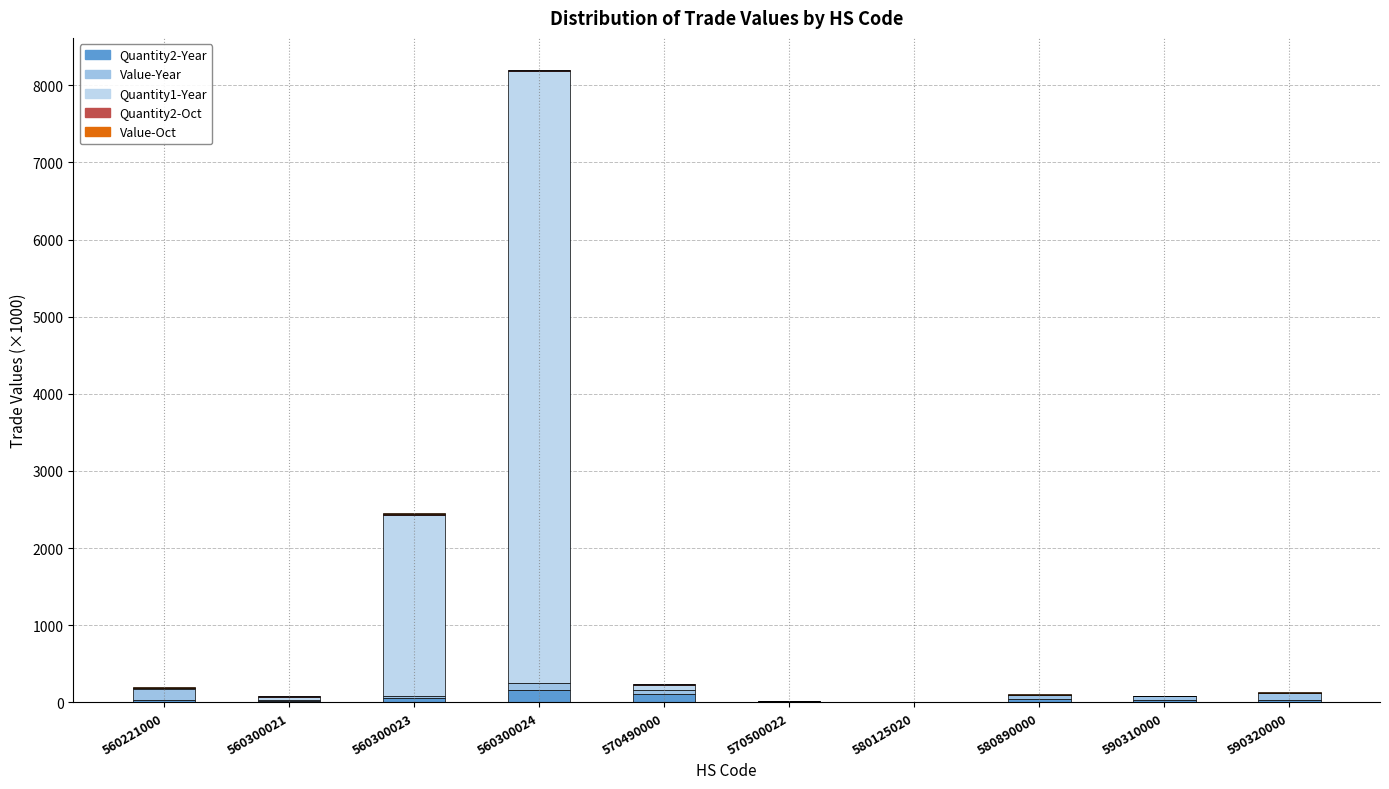

Are the bars grouped side by side (vs. stacked)?

No